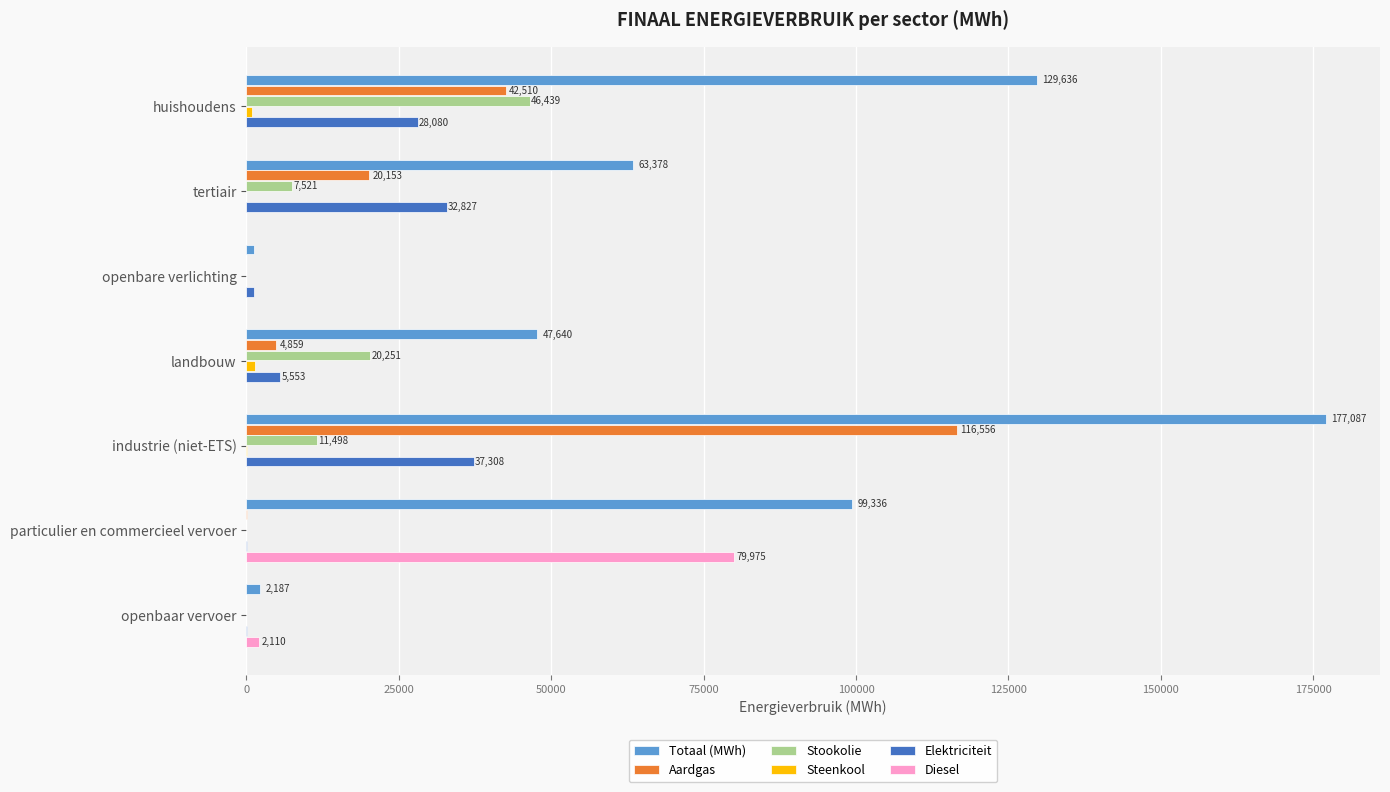

Which series has the largest total across all categories?

Totaal (MWh)